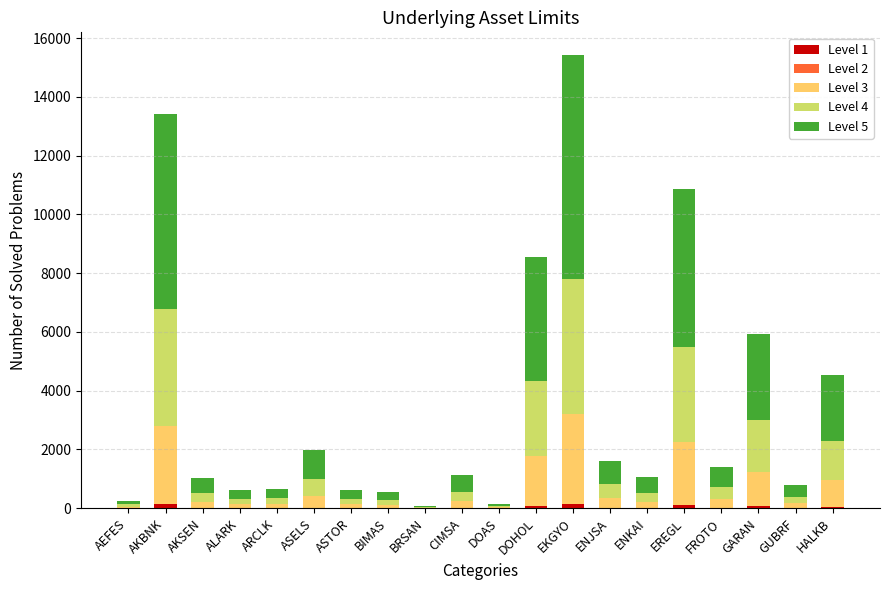

Are the bars grouped side by side (vs. stacked)?

No